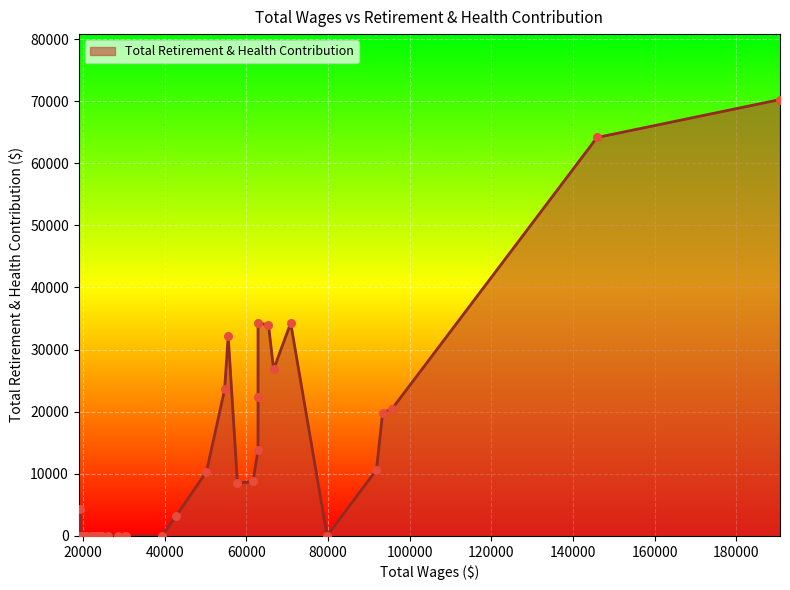

Approximately how many times larger is the value at 16 compared to 8?

0.3